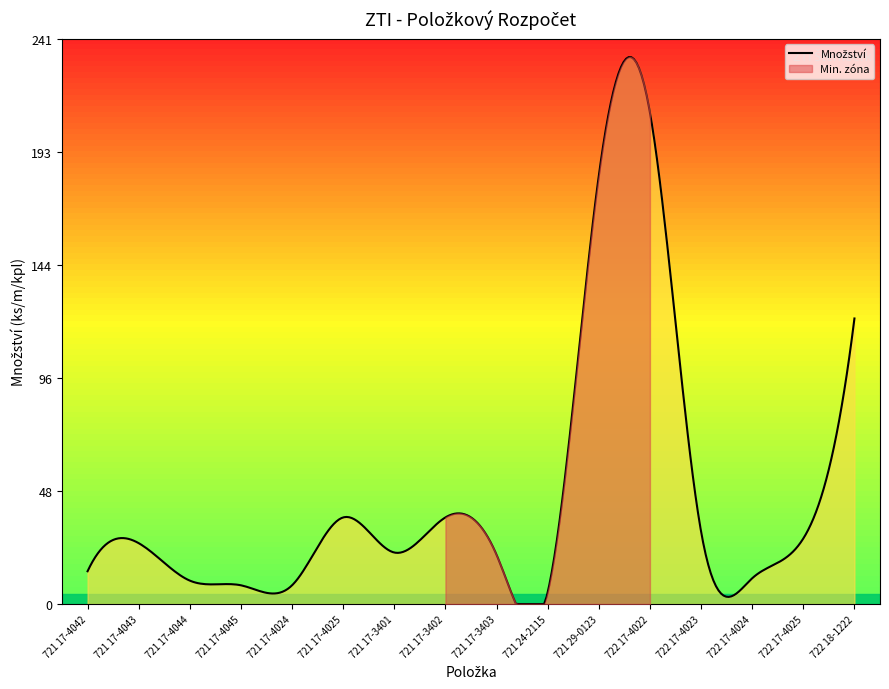

In Mnozstvi, how many points are higher than both neighbors (excluding endpoints)?

4